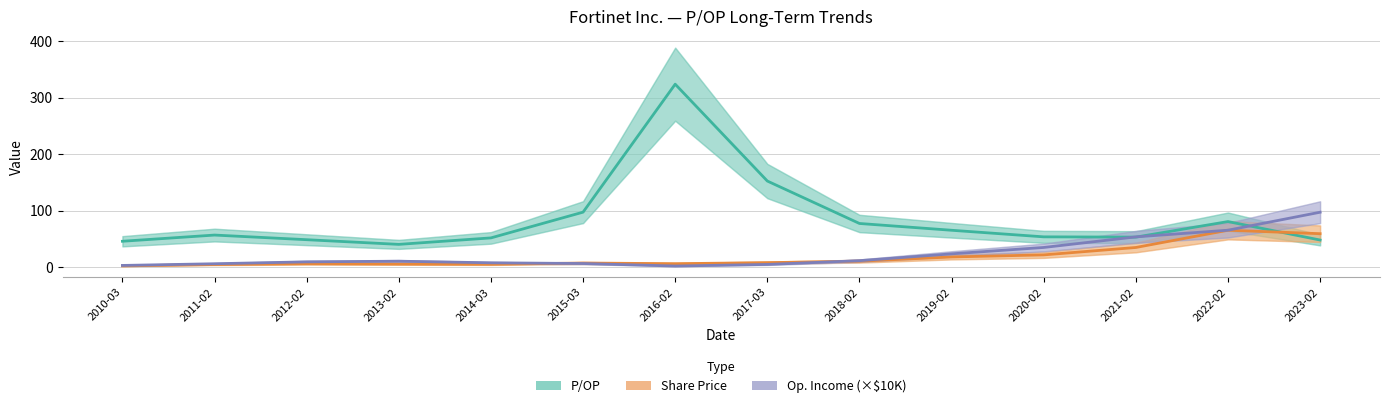

What are all the series names shown in the legend?

P/OP, Share Price, Op. Income (×$10K)